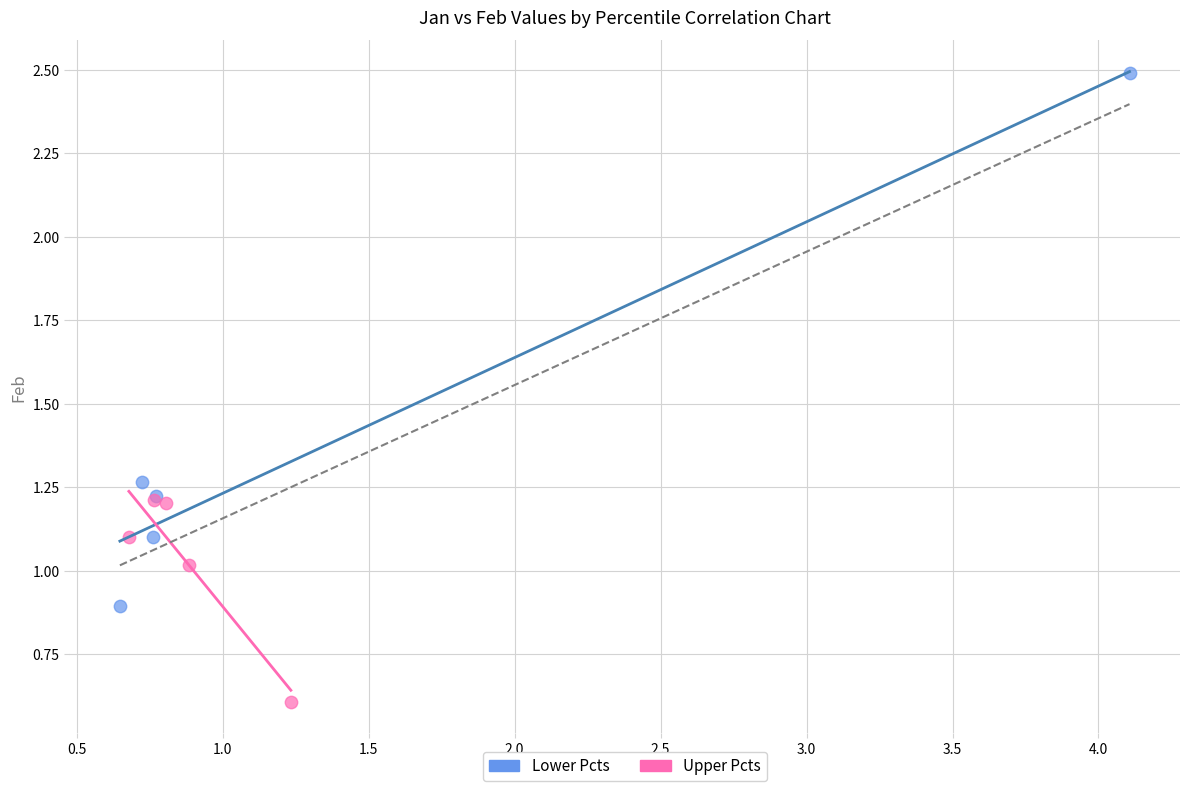

Which series reaches the minimum Y coordinate?

Upper Pcts